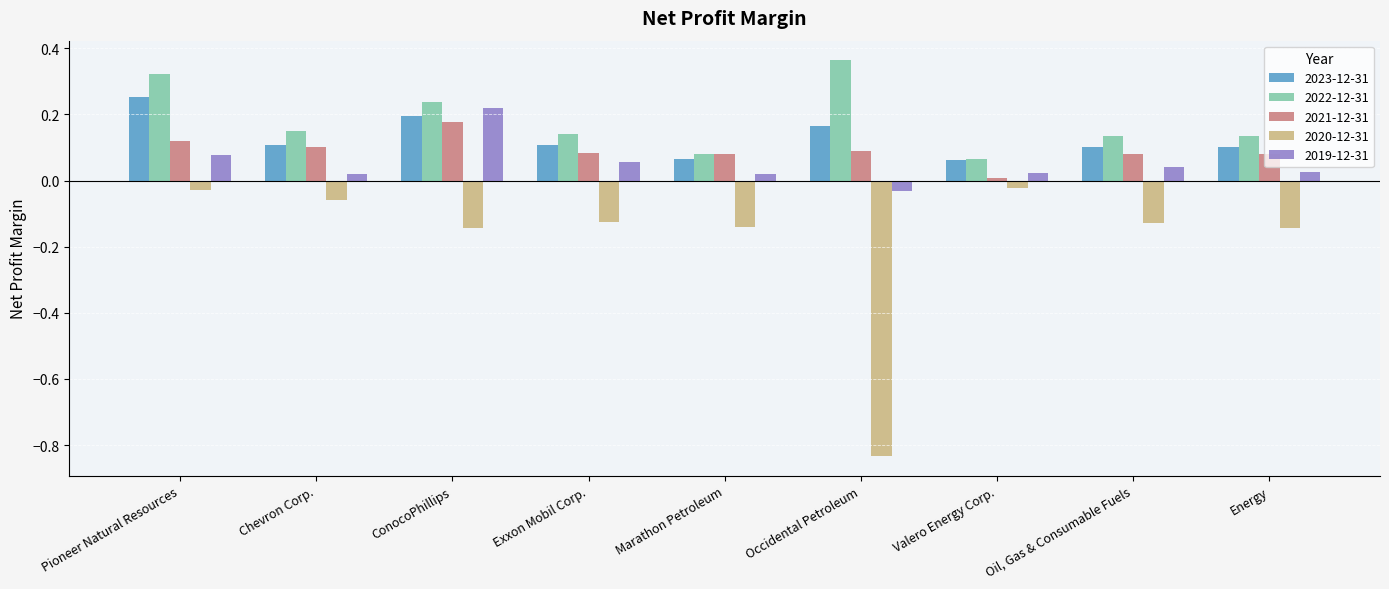

Which series changed the most between Pioneer Natural Resources and Chevron Corp.?

2022-12-31